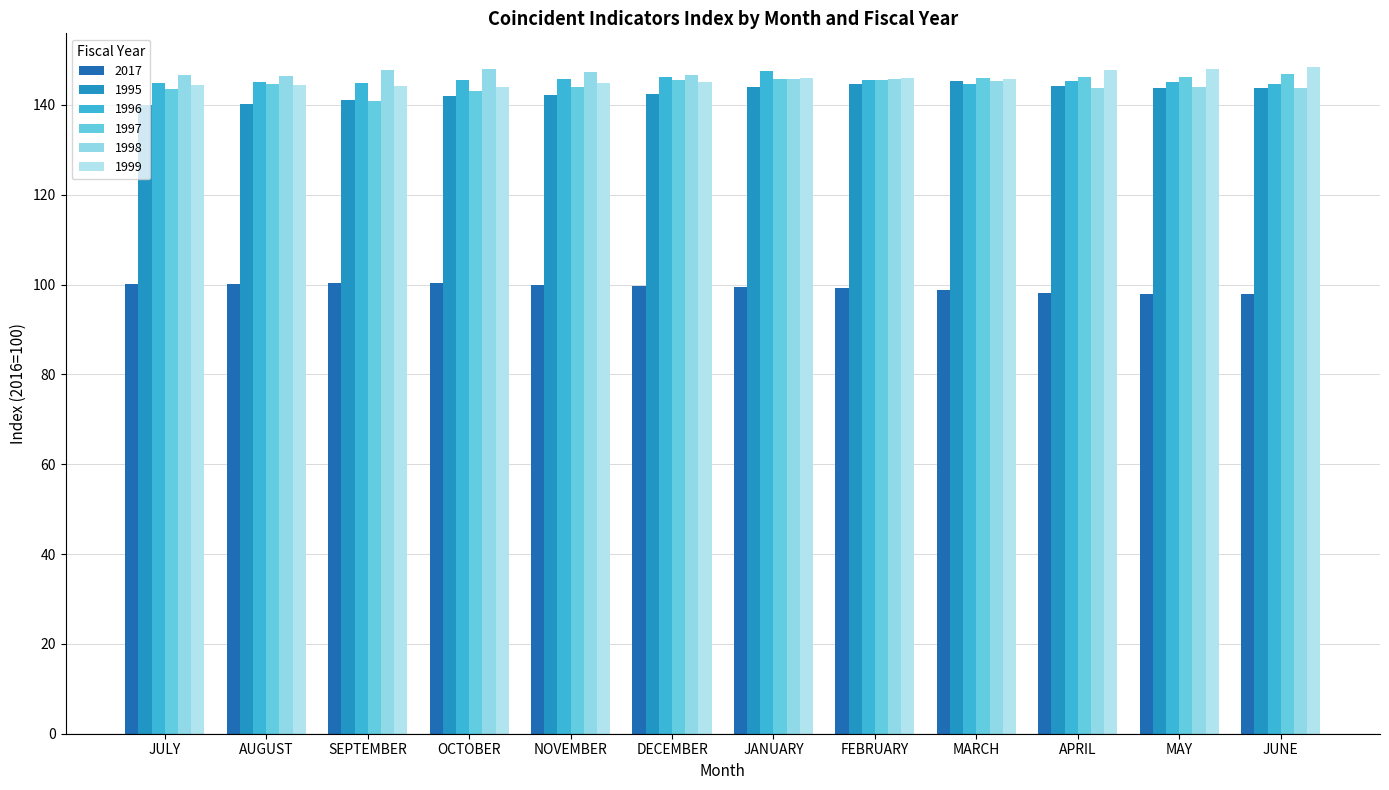

Are the bars horizontal?

No